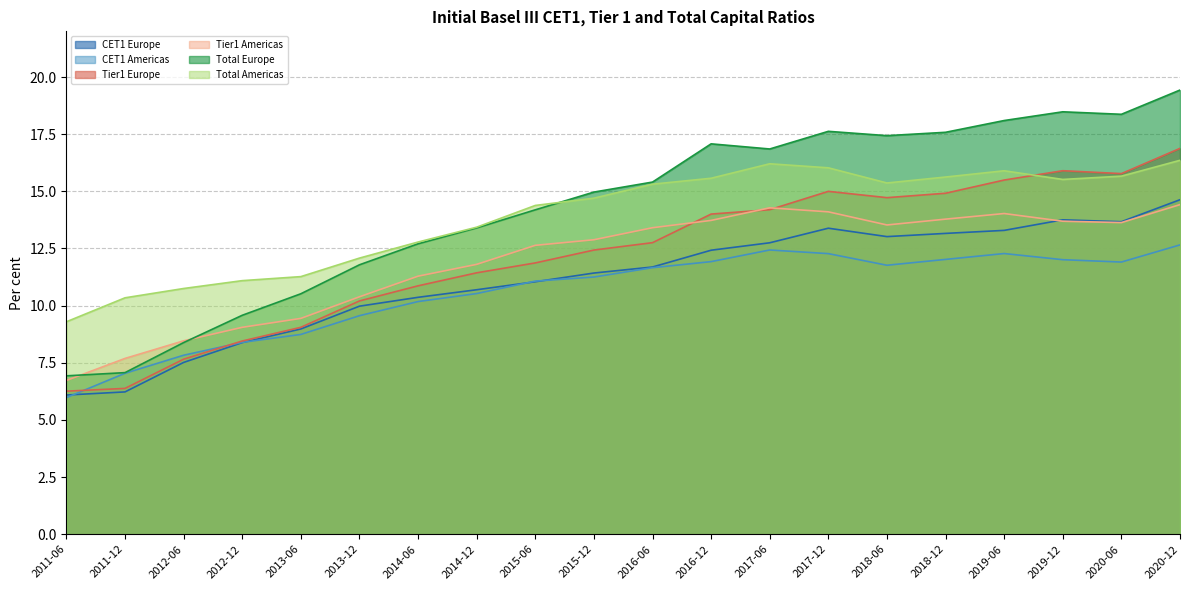

Is it true that Total Americas equals 9.3 at 2011-06?

True